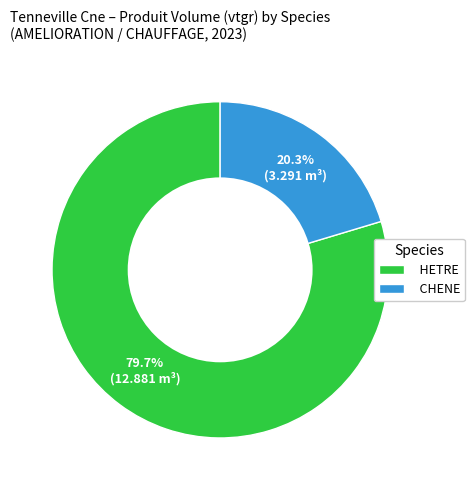

What is the largest slice in the pie chart?

HETRE